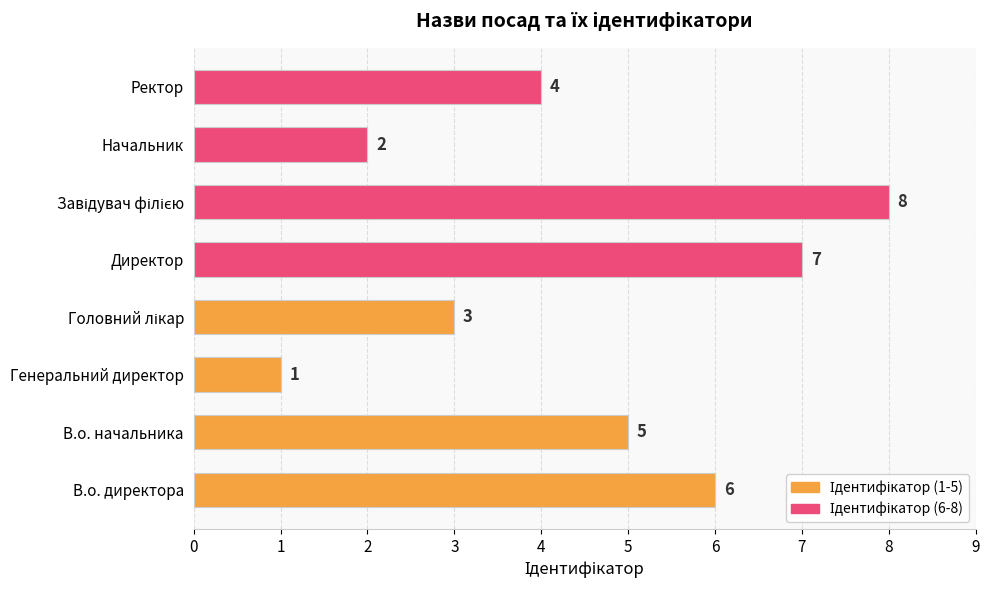

Is it true that the value at Начальник is 1?

False